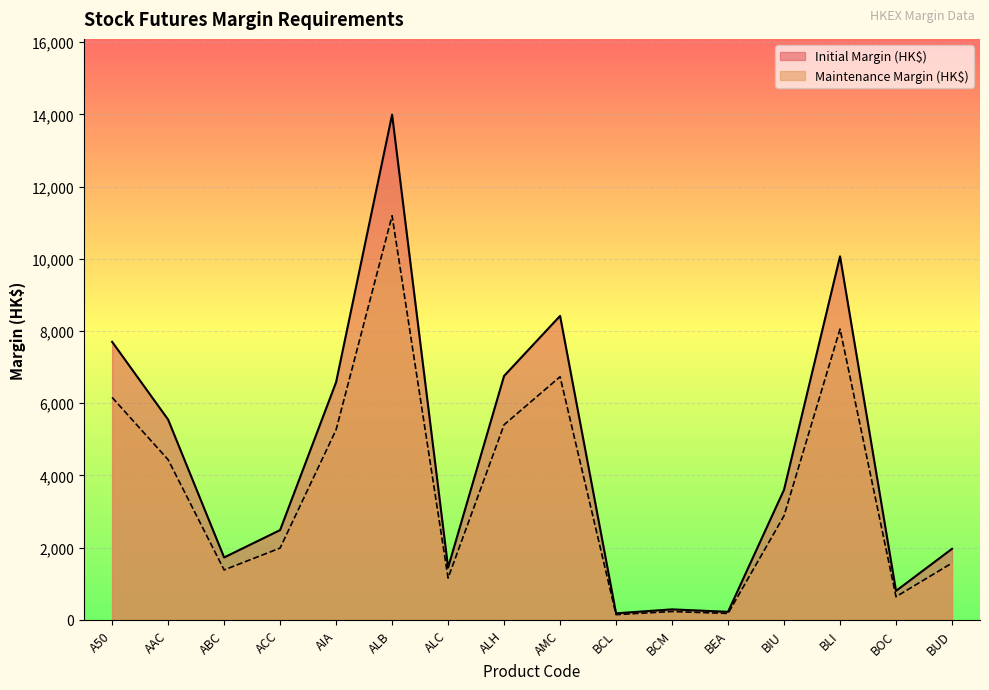

What position from the right is ALH?

9